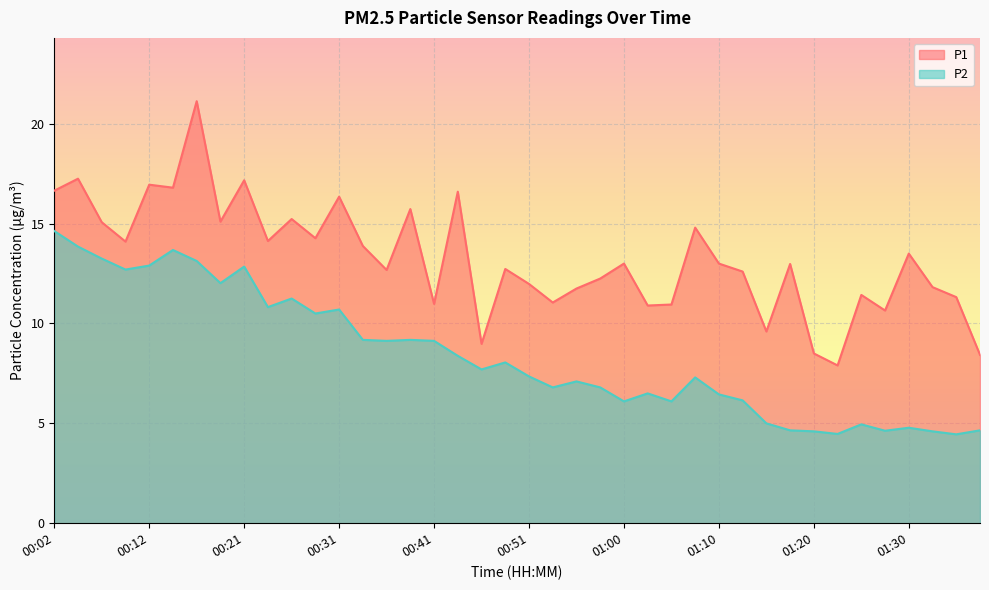

At which category does P1 reach its first local peak?

00:04